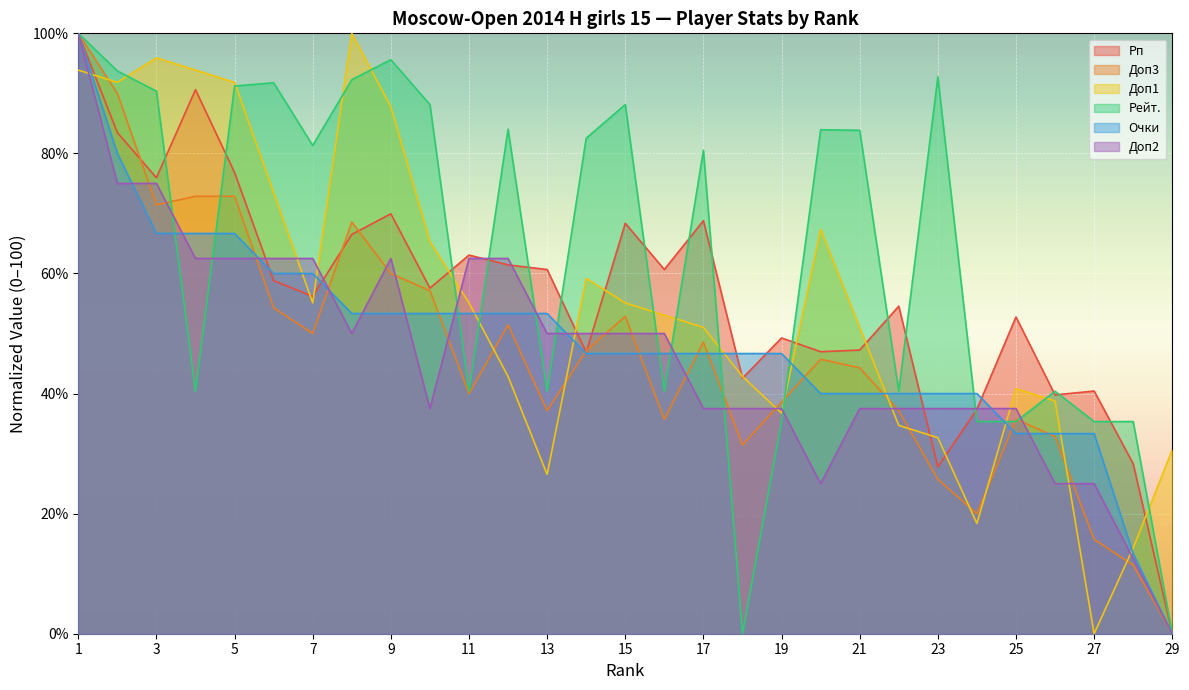

What is the difference between the Очки values at 1 and 18?

53.3